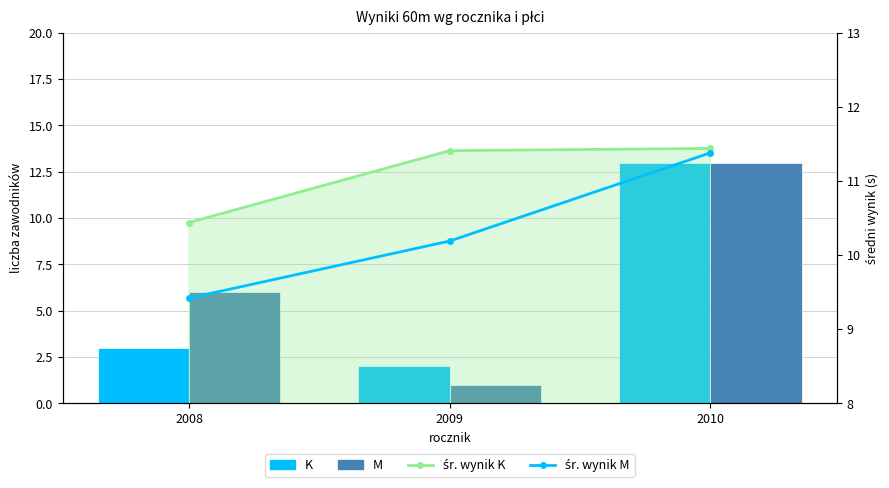

How many groups of bars are there?

3